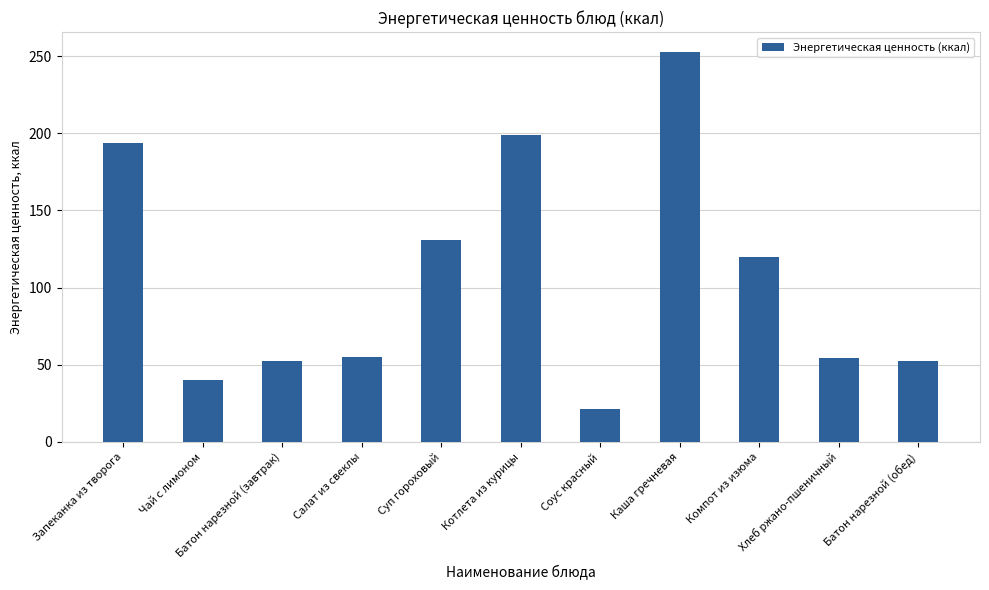

What position from the right is Каша гречневая?

4